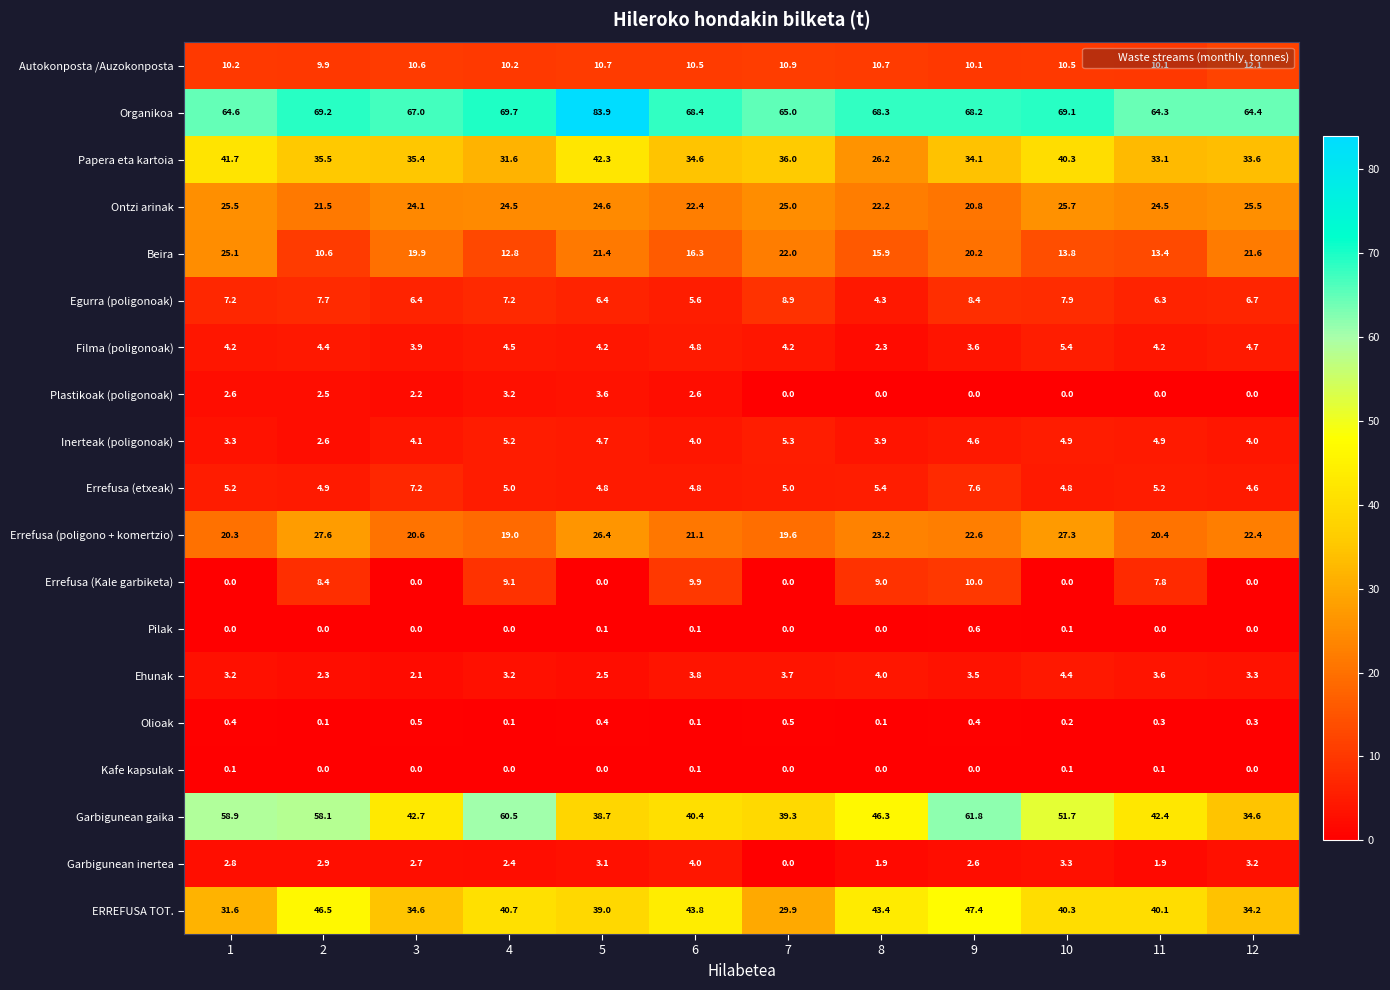

The Beira series shows 7.8 at 1. True or false?

False